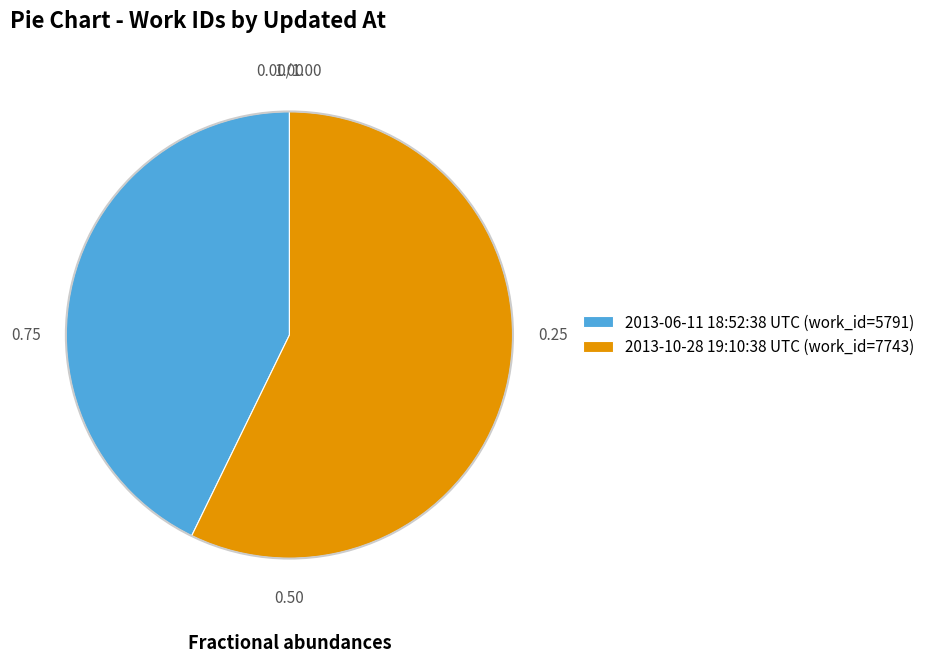

Is the sum of 2013-06-11 18:52:38 UTC (work_id=5791) and 2013-10-28 19:10:38 UTC (work_id=7743) greater than half?

Yes